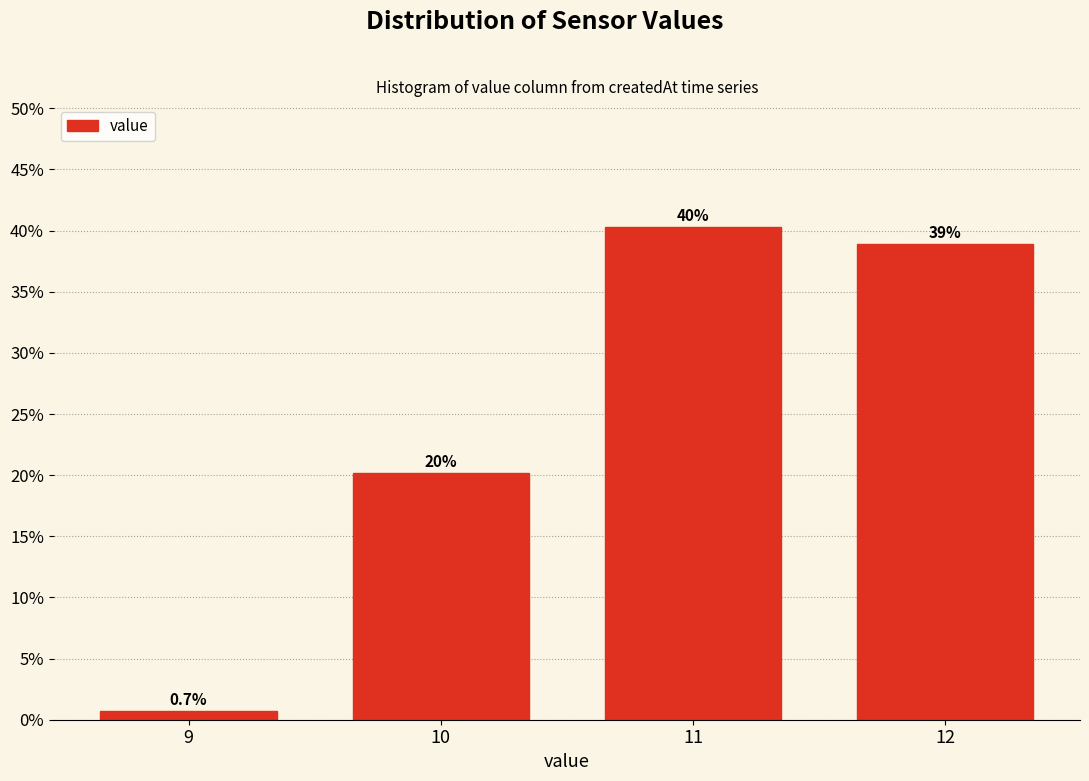

Reading left to right, extract all data points from this chart.

0.7	20.1	40.3	38.9